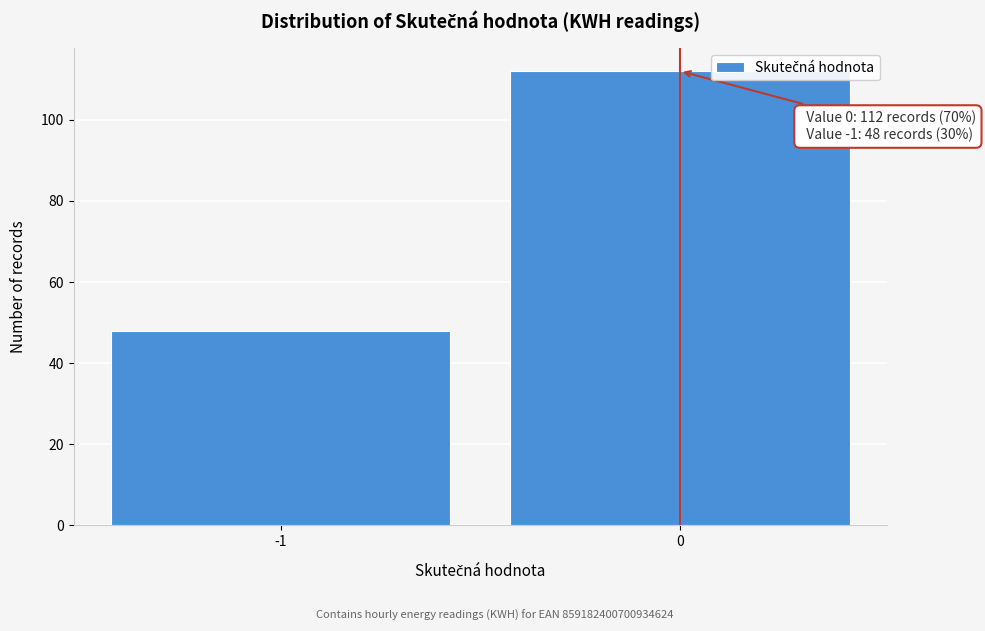

Reading left to right, list all the values displayed in this chart.

48	112